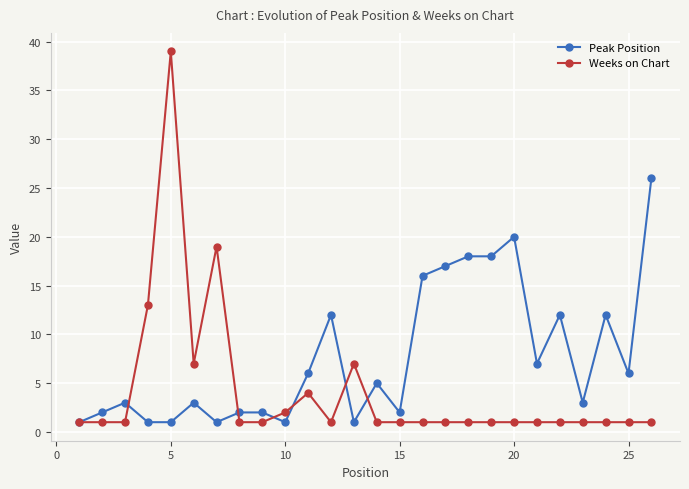

What is the value of the Weeks on Chart point at the 15th from the left?

1